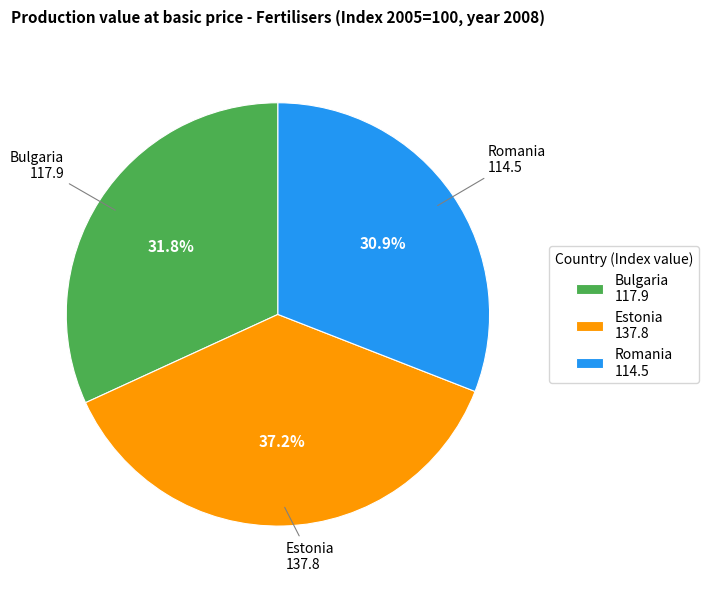

What is the smallest slice in the pie chart?

Romania